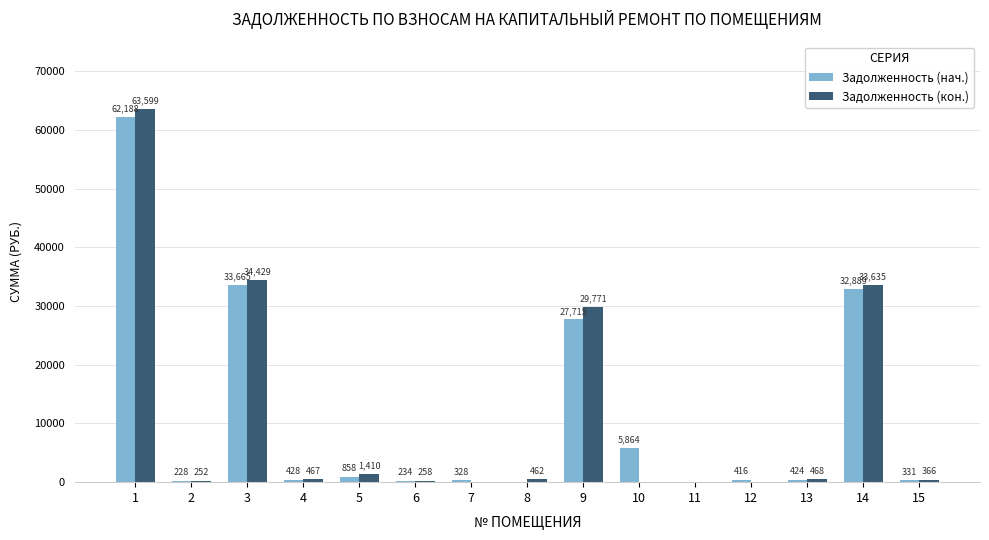

Which series has the largest total across all categories?

Задолженность (нач.)